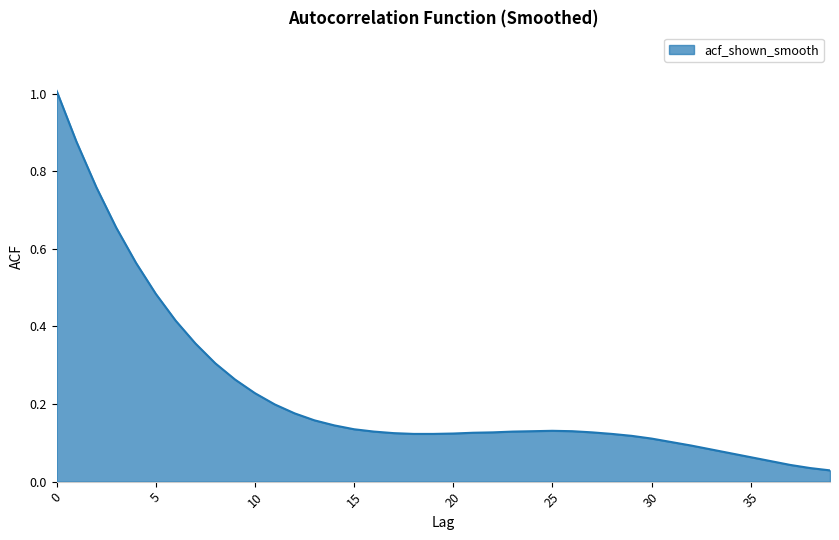

What is the greatest value displayed?

1.0